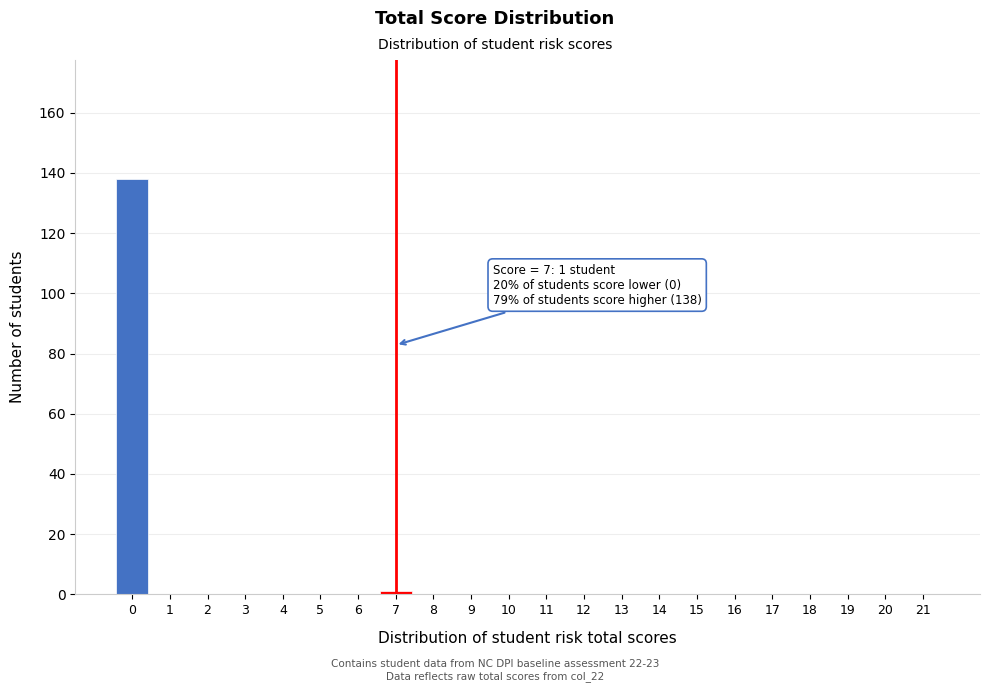

Reading left to right, transcribe all the data shown in this chart.

0=138	1=0	2=0	3=0	4=0	5=0	6=0	7=1	8=0	9=0	10=0	11=0	12=0	13=0	14=0	15=0	16=0	17=0	18=0	19=0	20=0	21=0